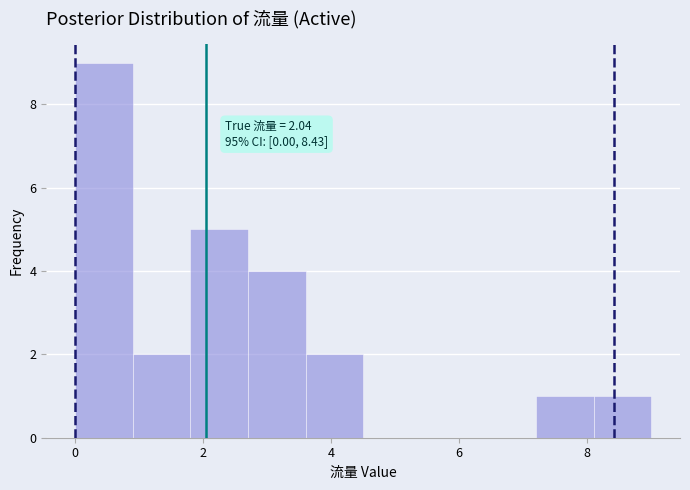

Which range on the x-axis has the tallest bar?

0.0 to 0.9